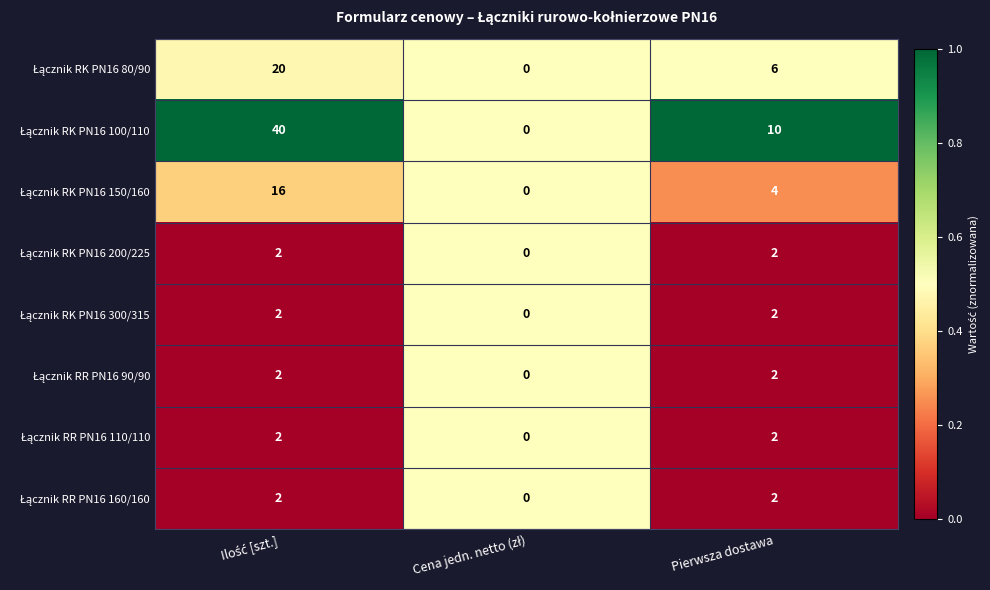

What is the total value across all series at Pierwsza dostawa?

30